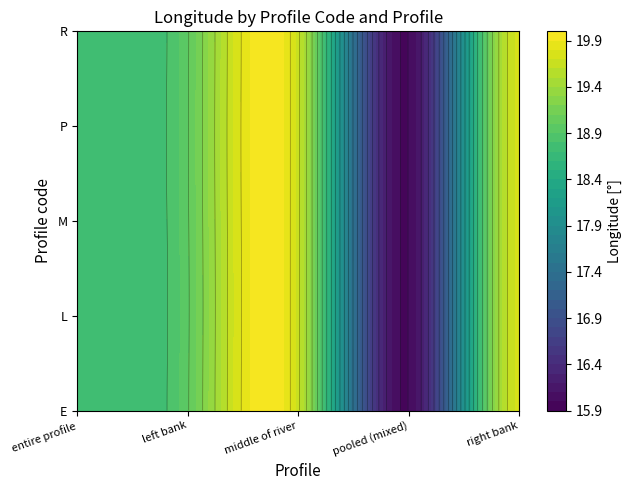

The value of R at P is 18.9. True or false?

True